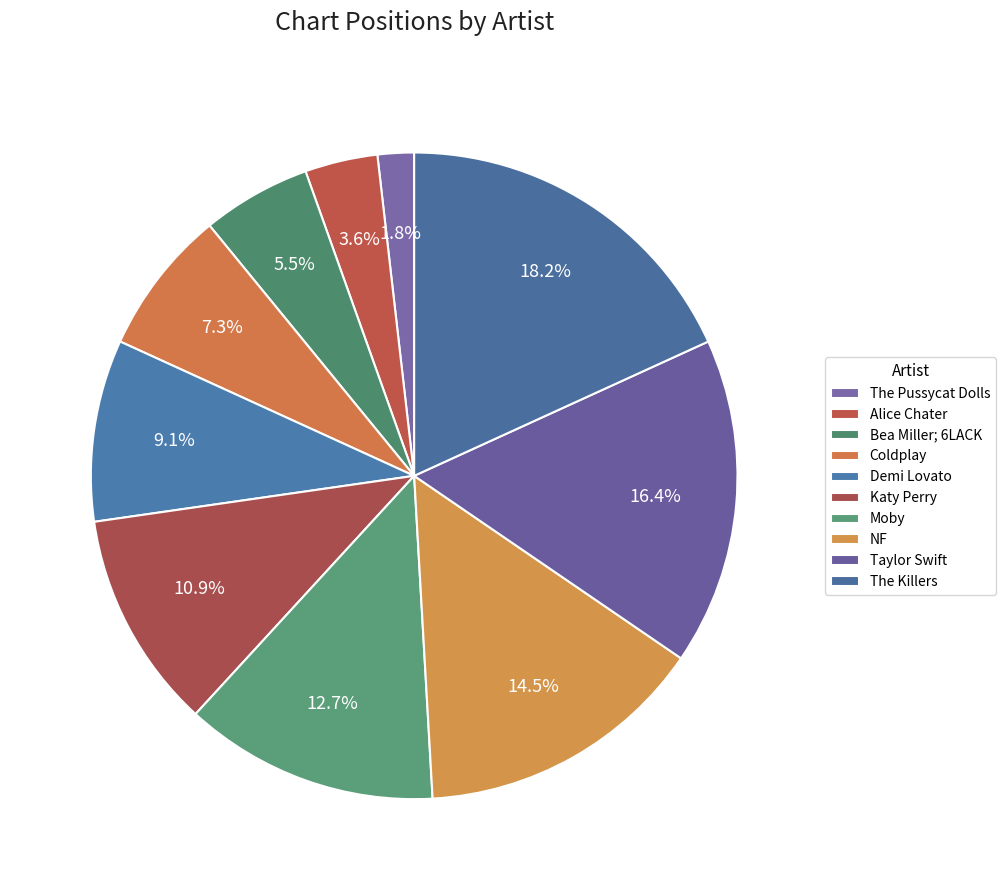

Which category has the biggest portion of the pie?

The Killers